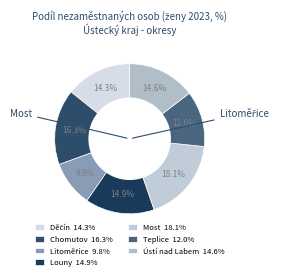

Which category has the smallest portion of the pie?

Litoměřice 2023